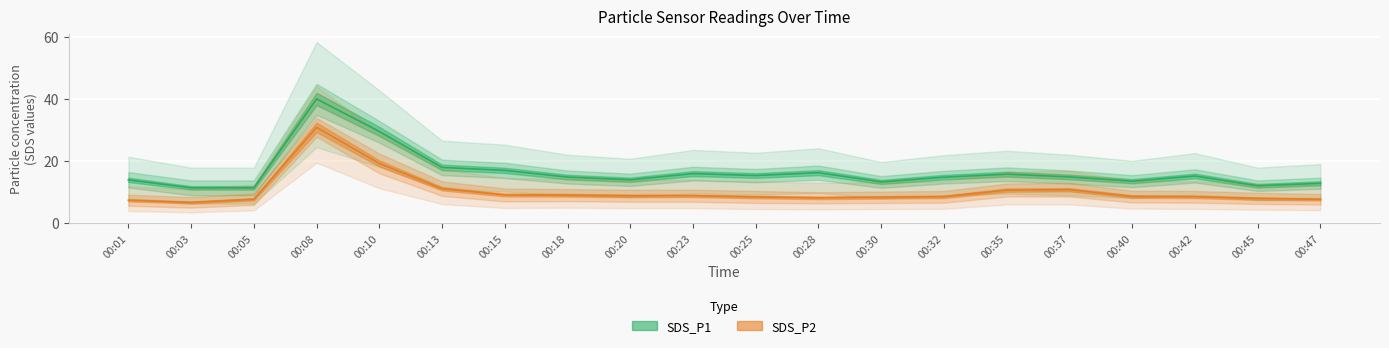

What is the greatest value displayed?

40.1